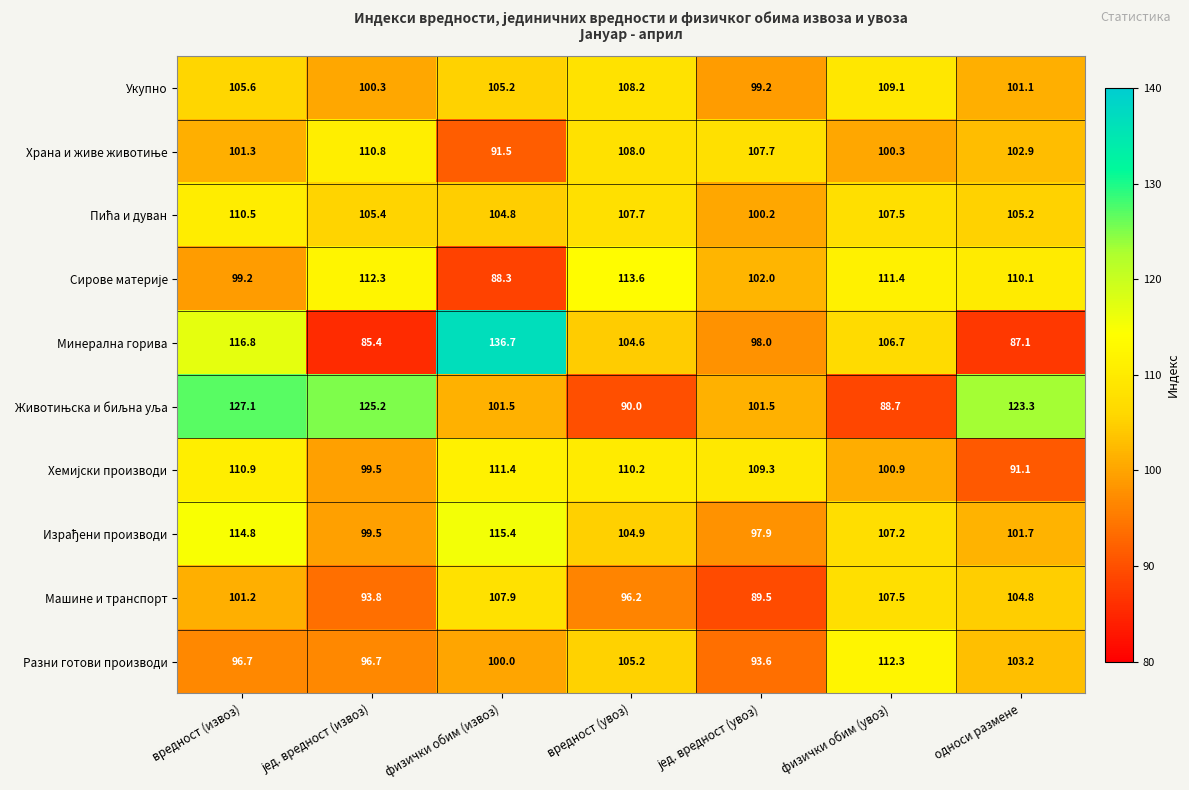

Where does the Машине и транспорт series first go above 101?

вредност (извоз)